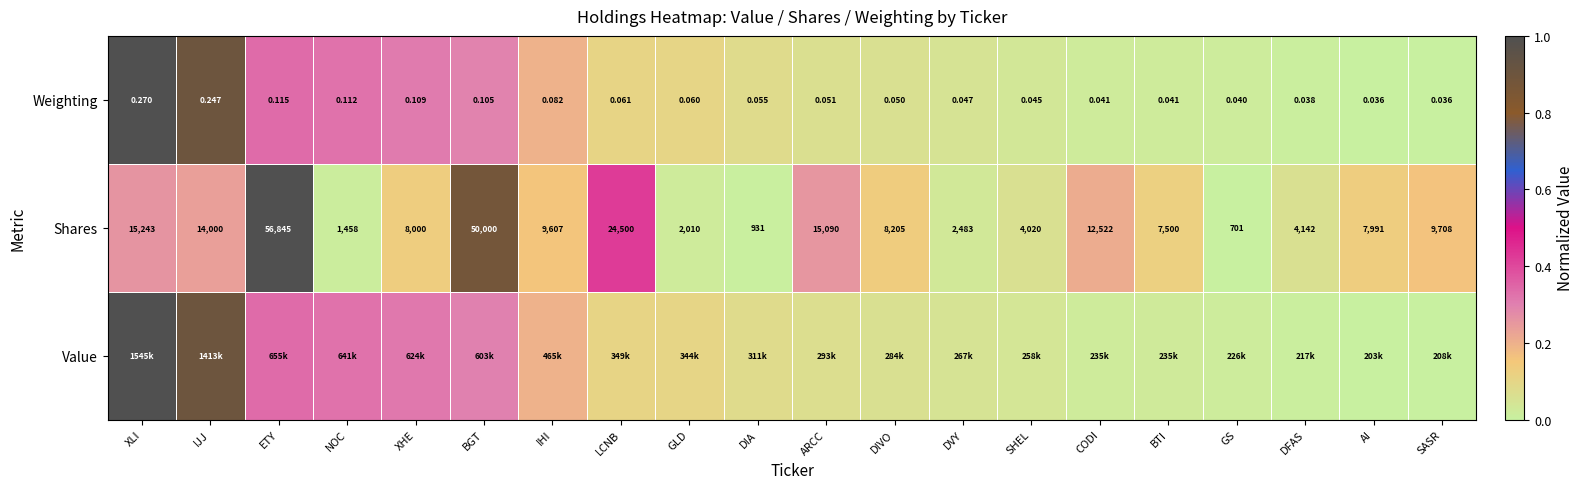

Rank the categories by Shares value from lowest to highest.

GS, DIA, NOC, GLD, DVY, SHEL, DFAS, BTI, AI, XHE, DIVO, IHI, SASR, CODI, IJJ, ARCC, XLI, LCNB, BGT, ETY